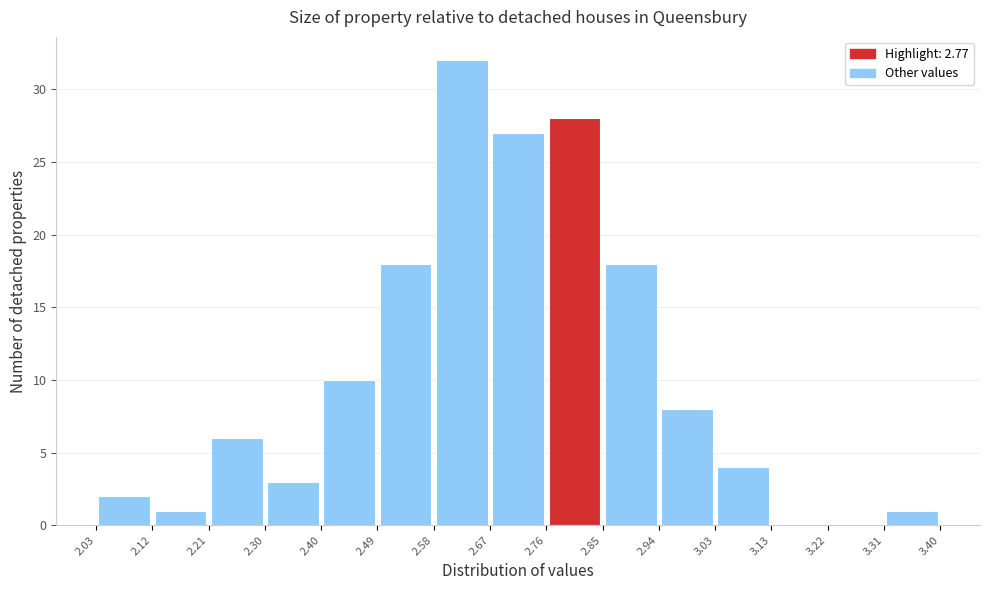

Over which range of the x-axis is the bar tallest?

2.58 to 2.67